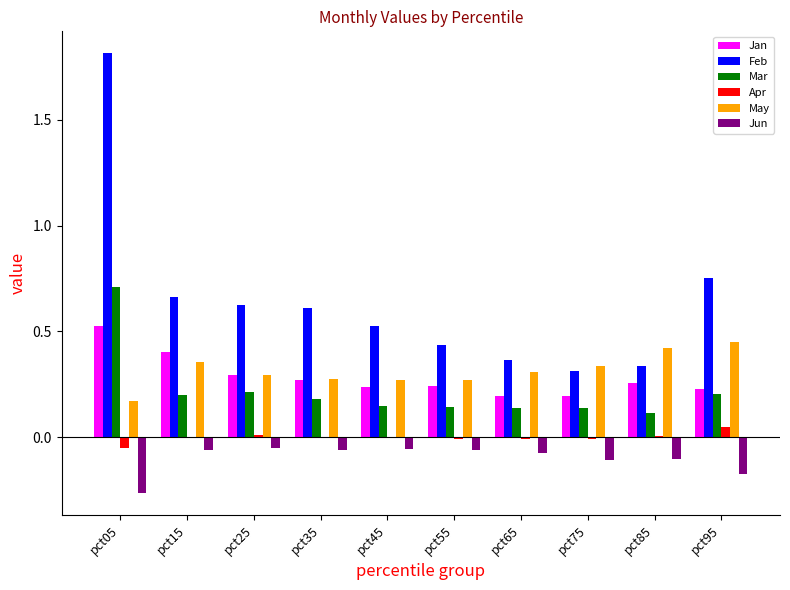

How many series are shown in this chart?

6